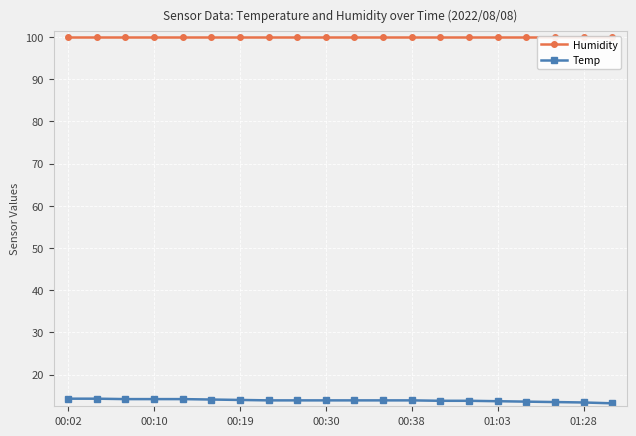

True or false: Temp and Humidity intersect in this chart.

False